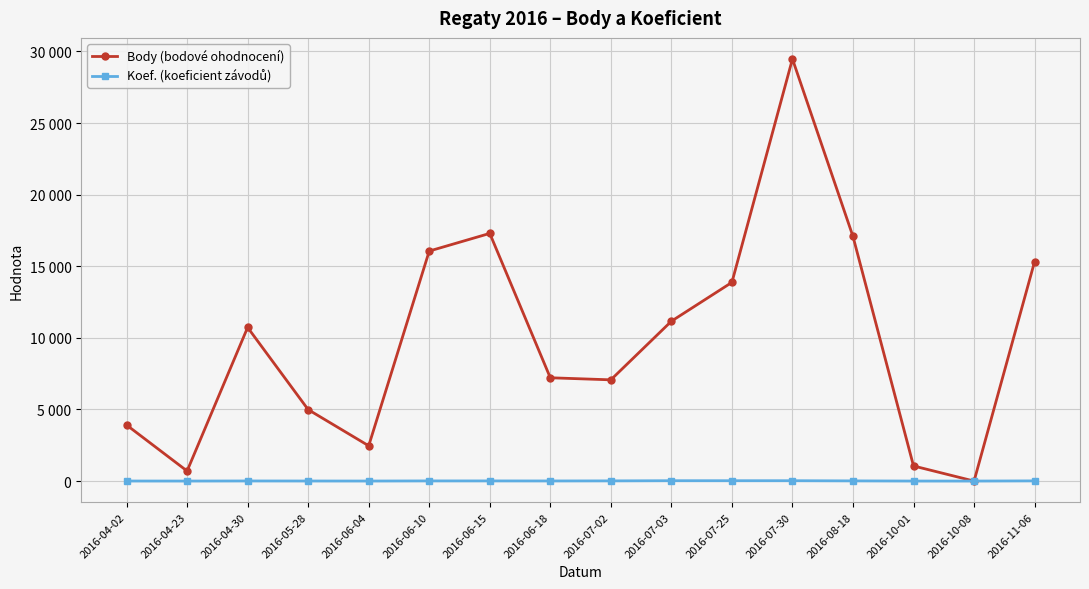

What is the highest value of the Body (bodové ohodnocení) series?

29473